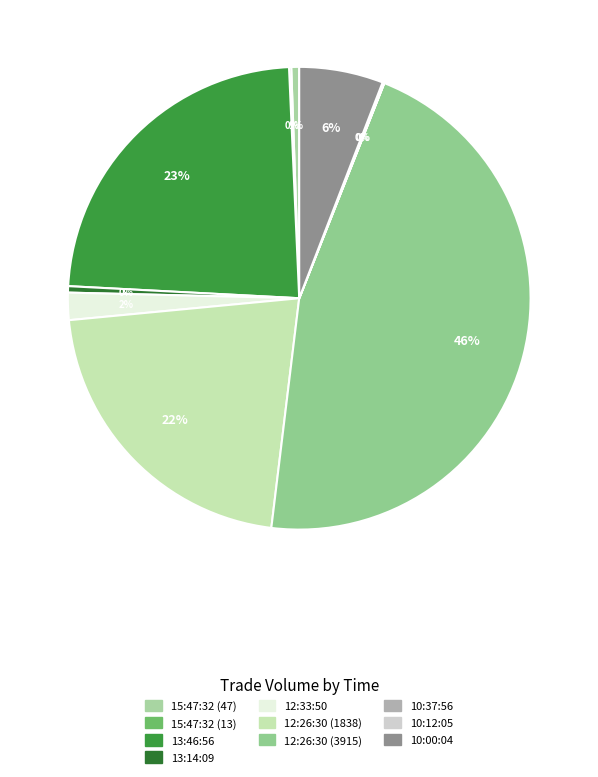

To the nearest percent, what is the combined percentage of 12:26:30 (1838) and 12:26:30 (3915)?

67%